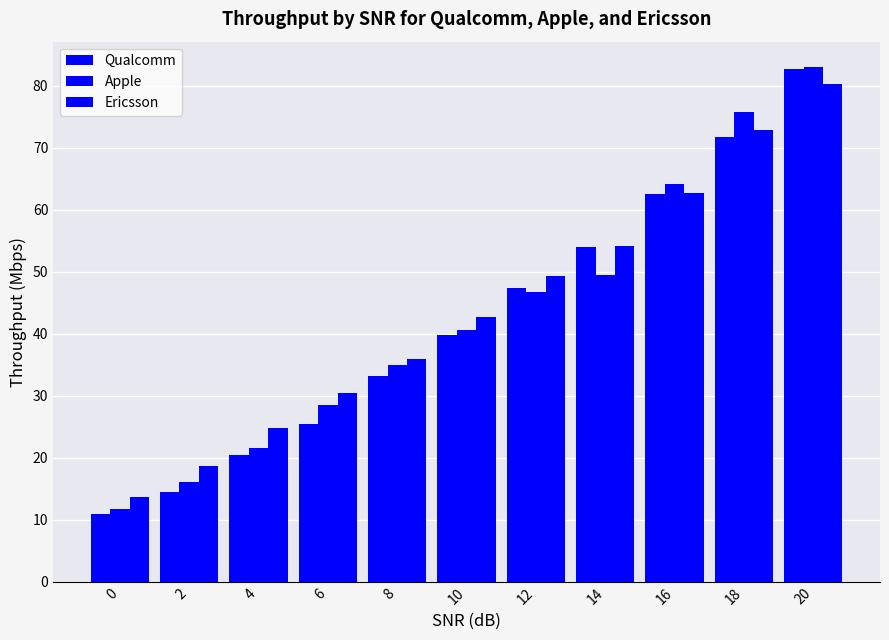

Rank the series by their maximum value, from lowest to highest.

Ericsson, Qualcomm, Apple